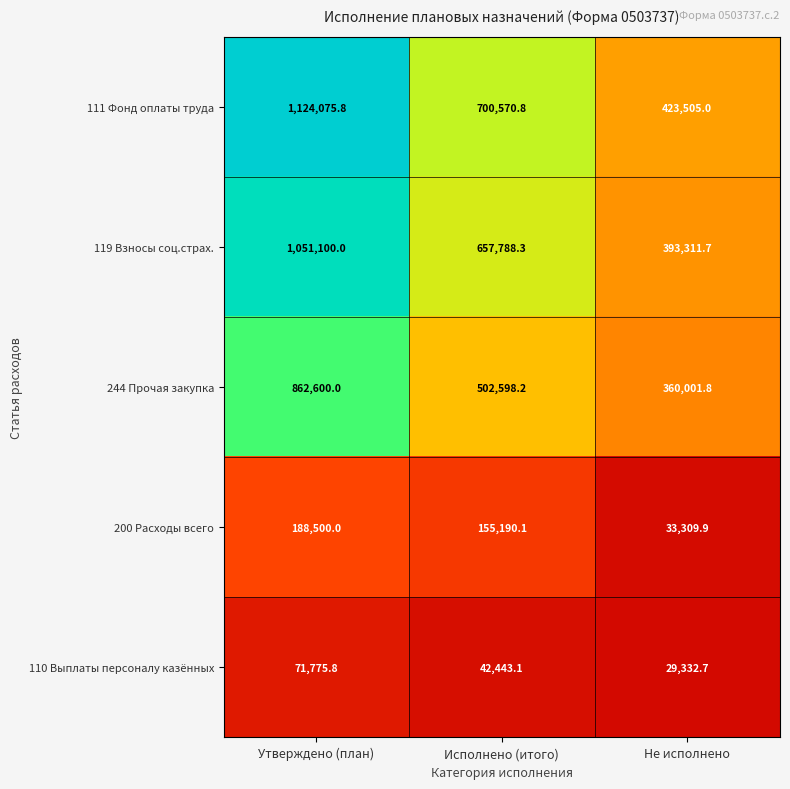

What is the sum of all 200 Расходы всего values?

377000.0